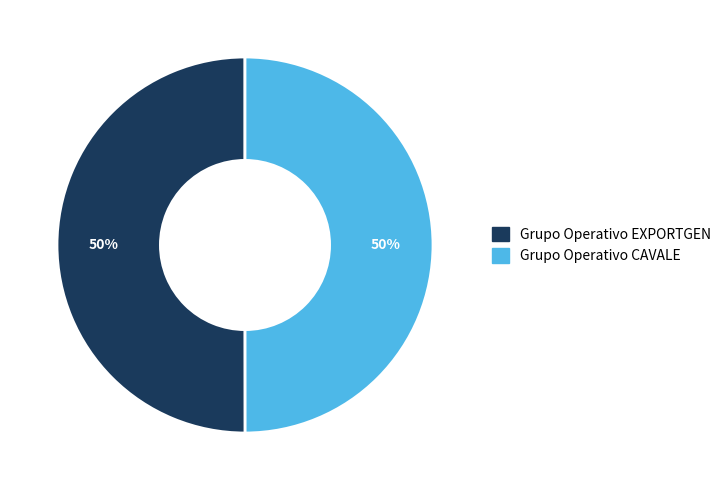

To the nearest percent, what percentage of the pie is Grupo Operativo EXPORTGEN?

50%